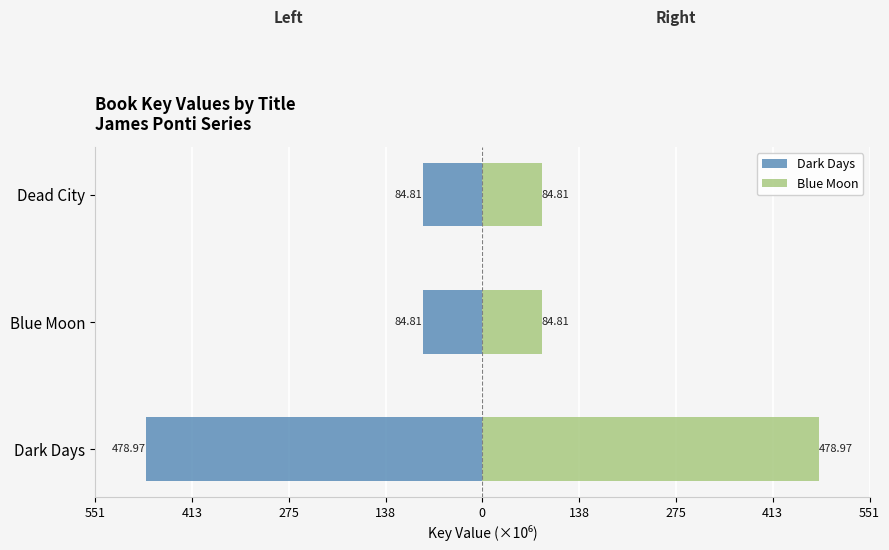

Which series changed the most between Blue Moon and Dead City?

Dark Days